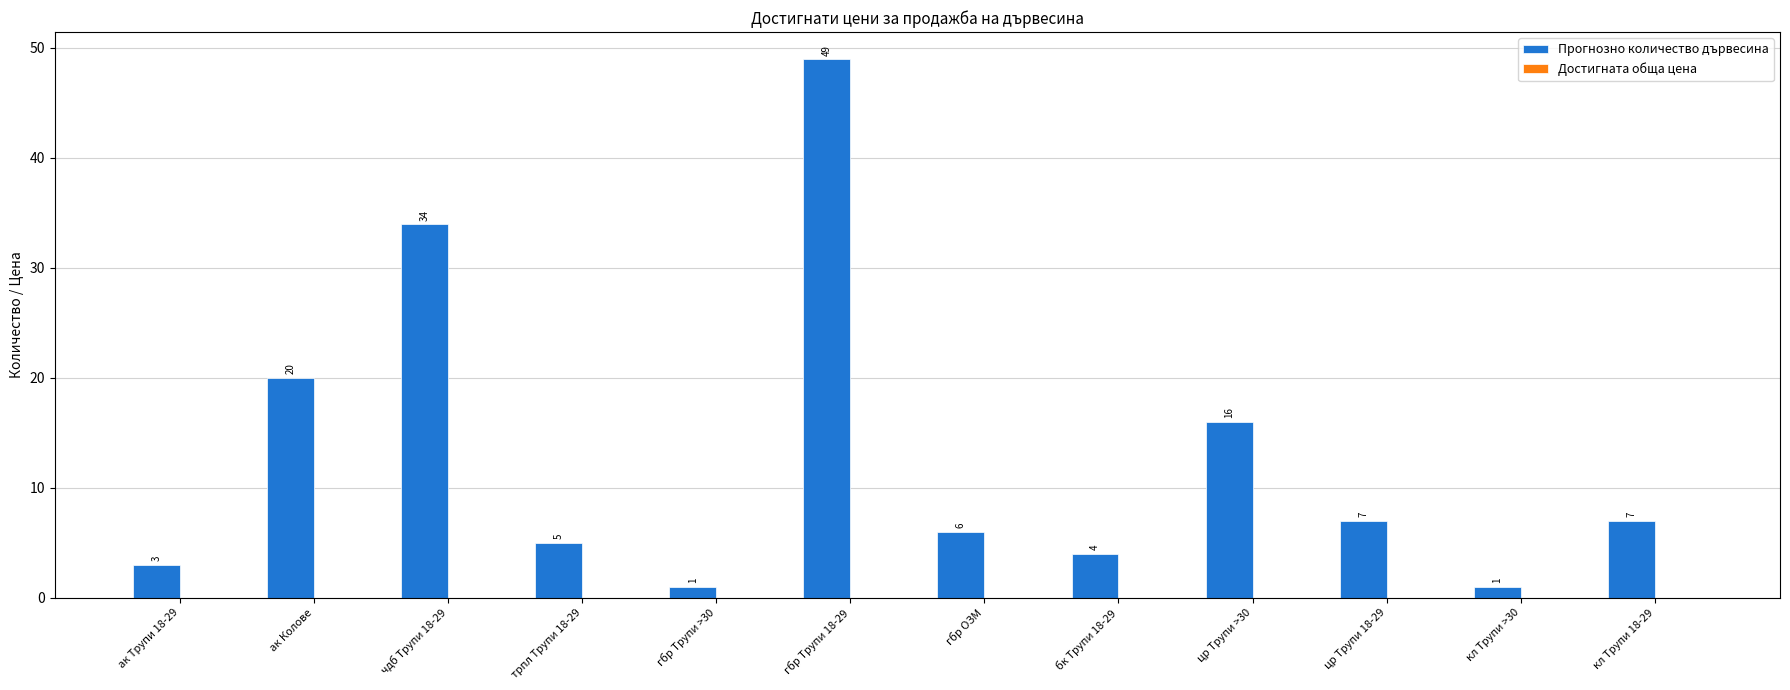

What is the sum of all values?

153